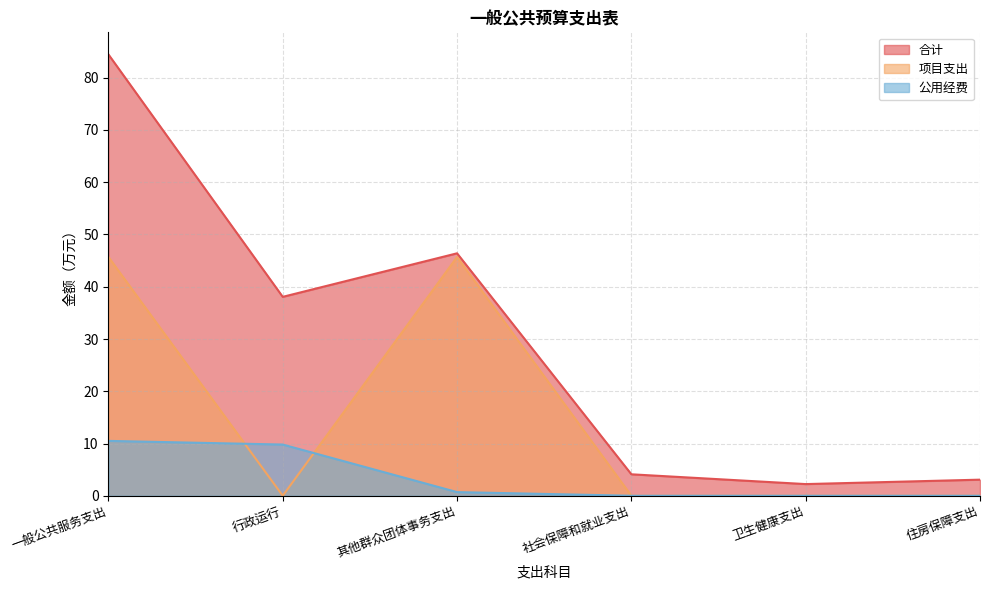

At how many categories does at least one series exceed 58?

1